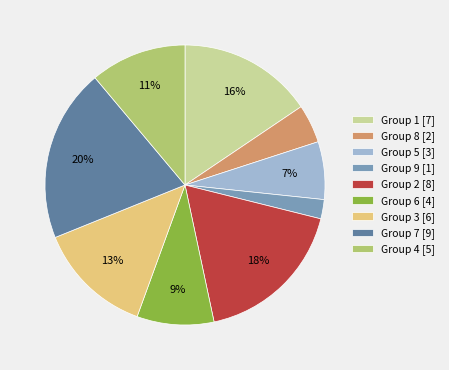

Do Group 5 [3] and Group 1 [7] together represent more than half of the pie?

No